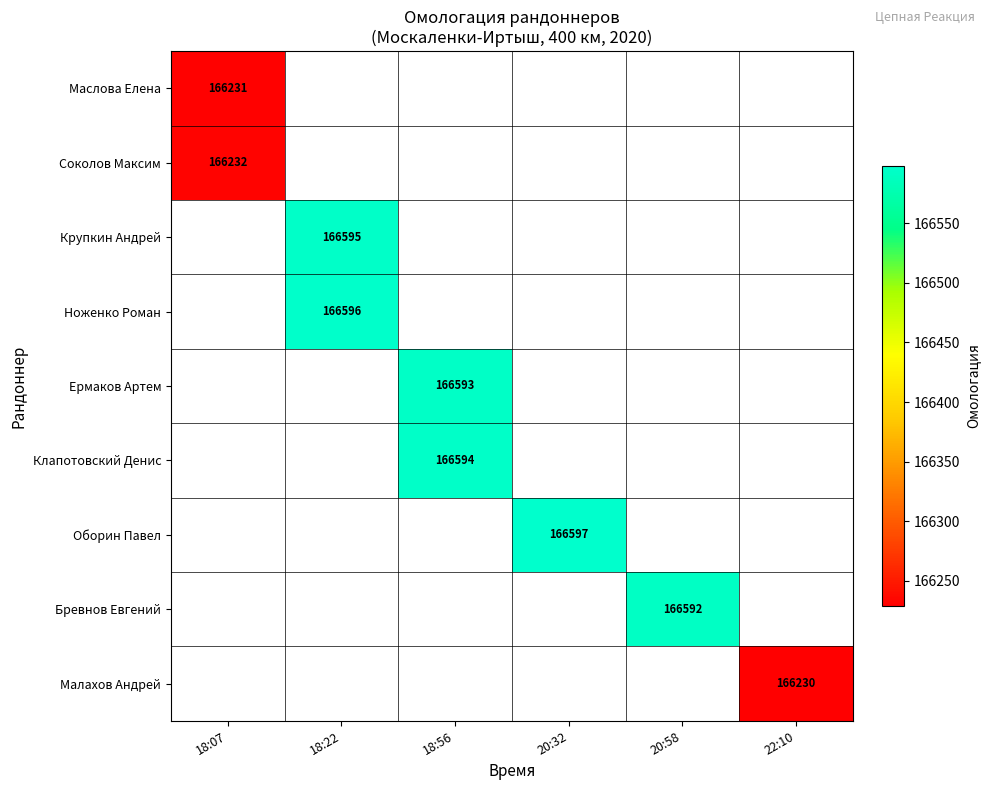

Count the number of data series in this chart.

9